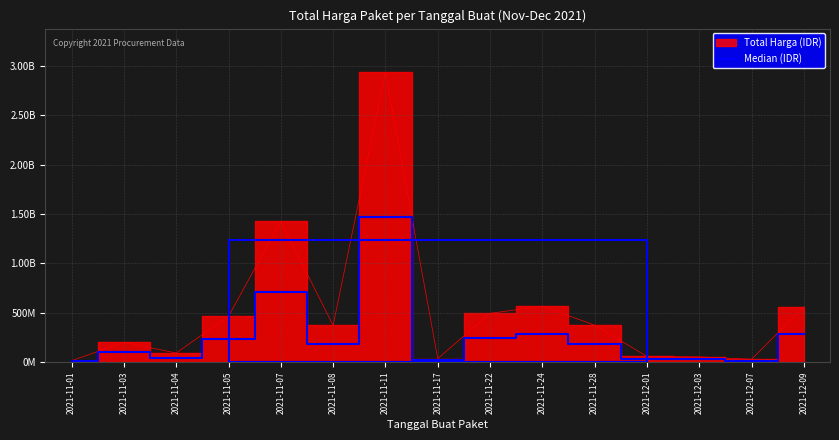

At which label is the value closest to 737930435?

2021-11-07